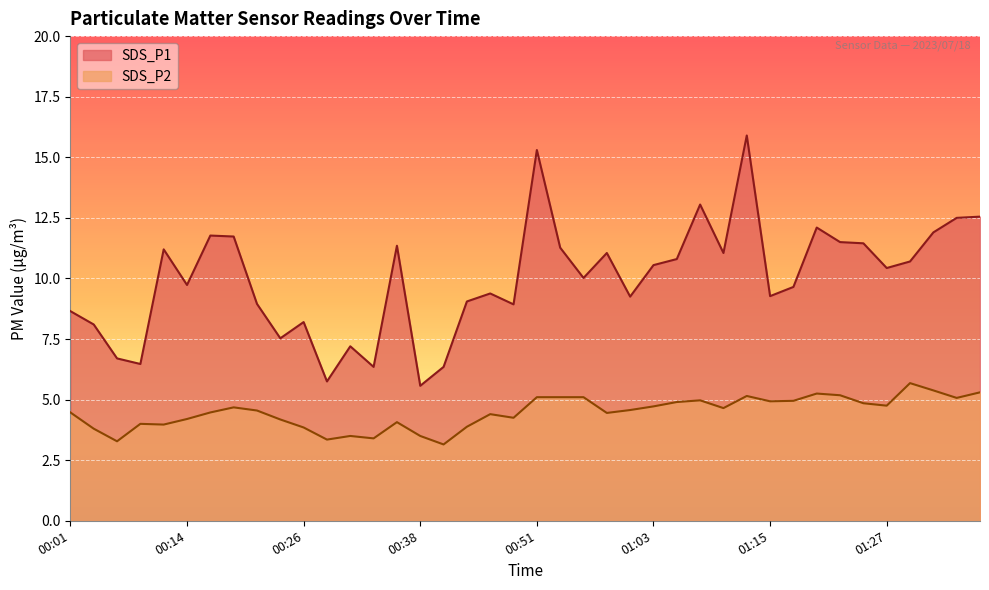

What is the sum of the SDS_P2 values at 00:16 and 00:04?

8.3